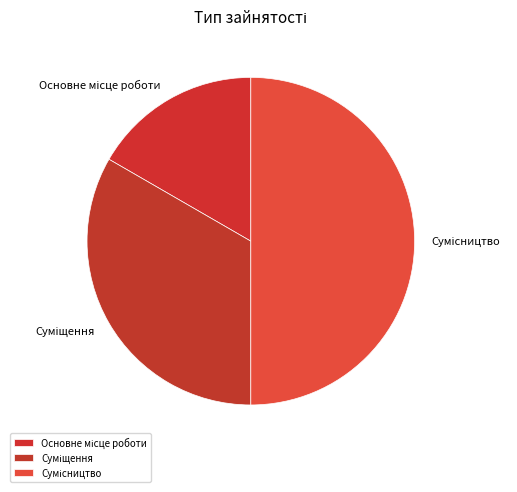

The Сумісництво slice represents 55% of the pie. True or false?

False